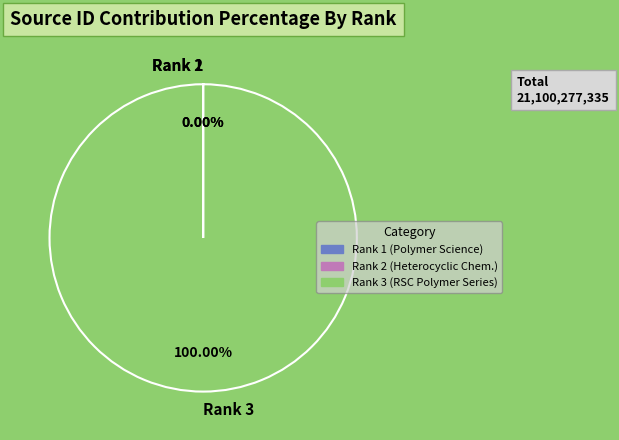

Is there a majority slice in this chart?

Yes